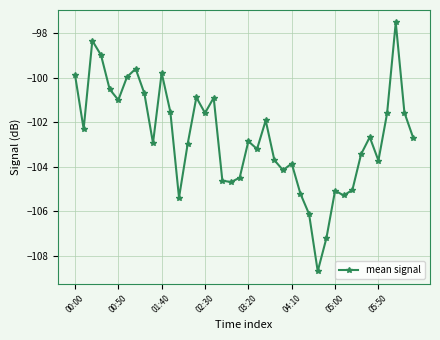

What is the average value?

-102.7